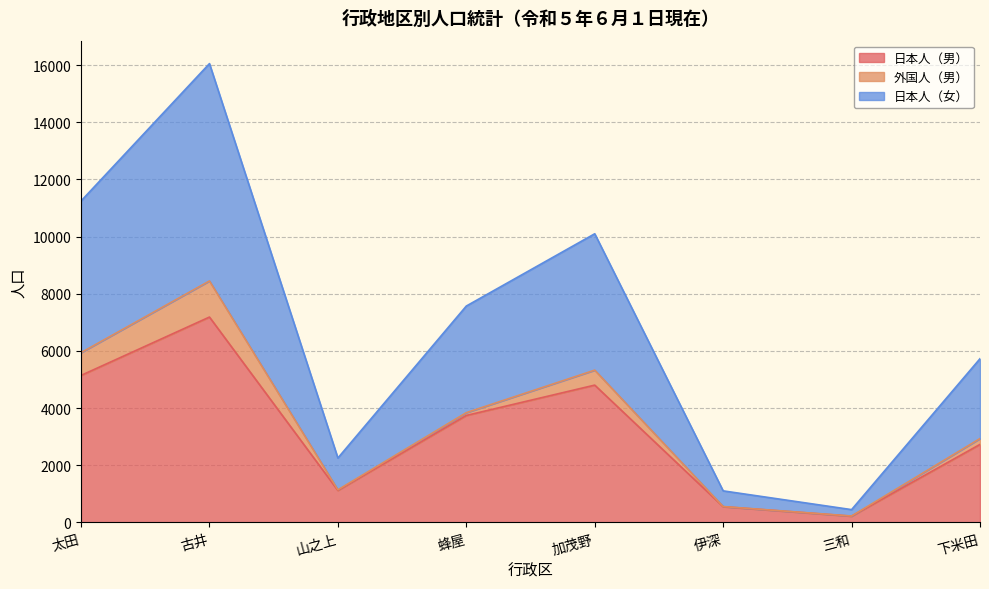

What is the difference between the second highest and minimum values in the 日本人（男） series?

4924